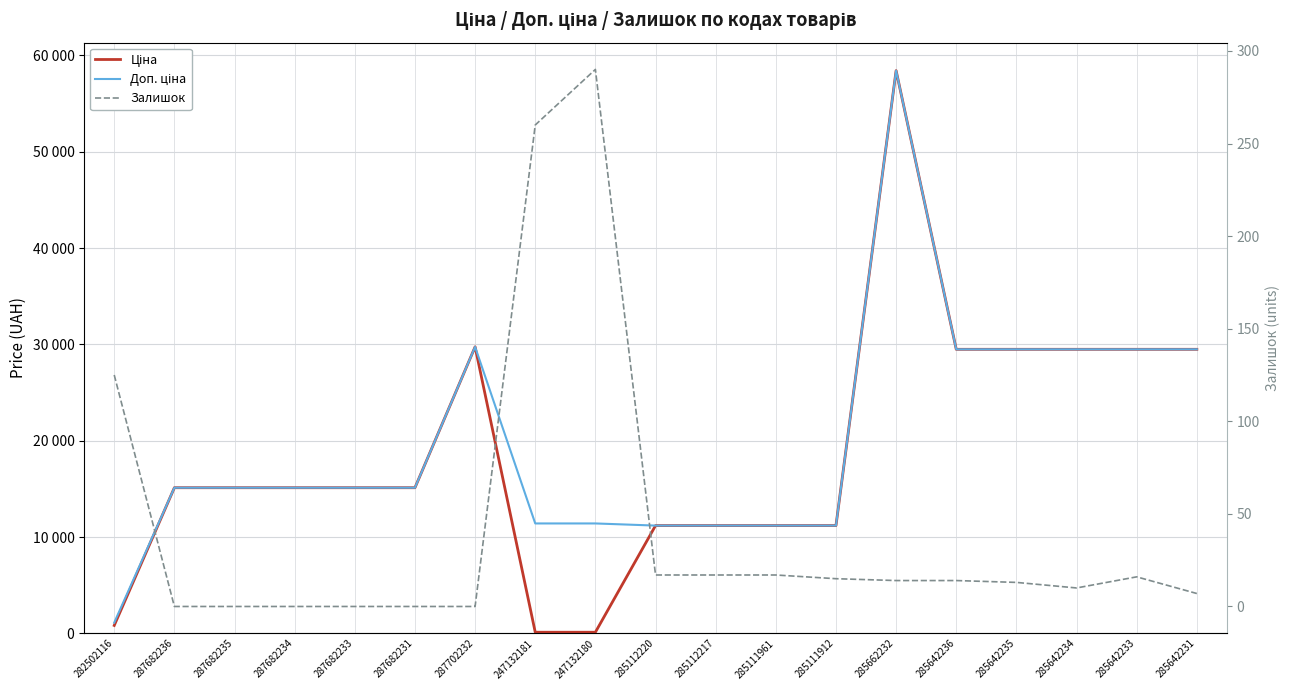

True or false: Доп. ціна and Залишок cross at least once.

False